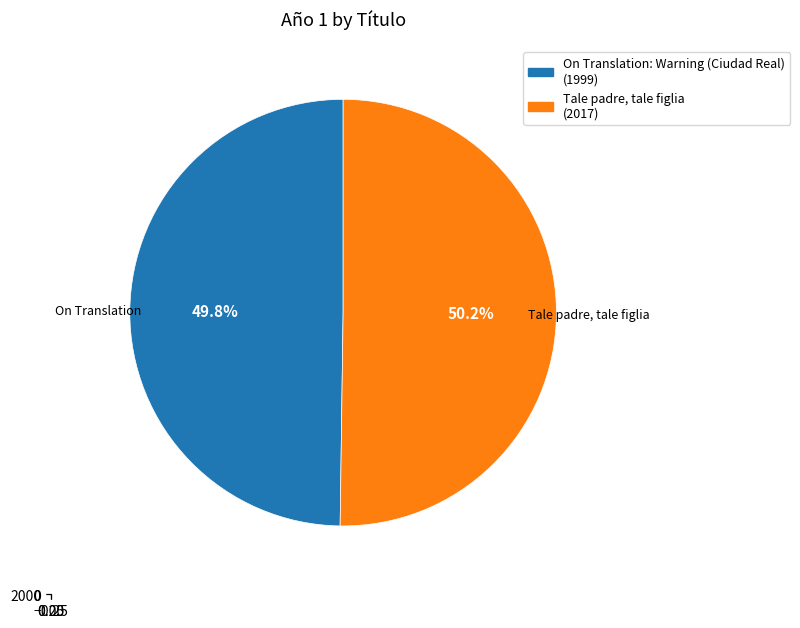

How many segments does this pie chart have?

2